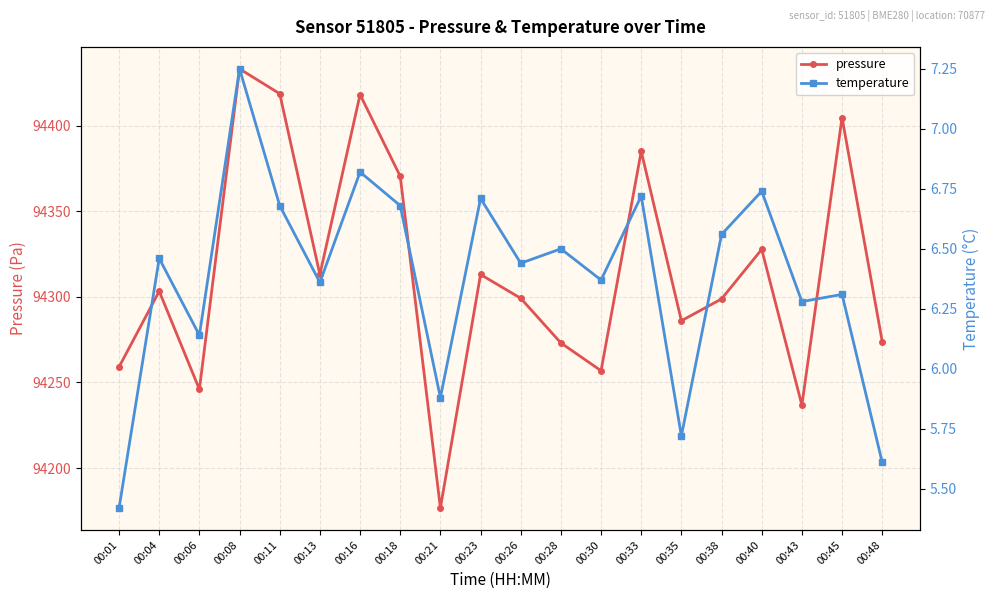

What is the average value of the pressure series?

94314.7